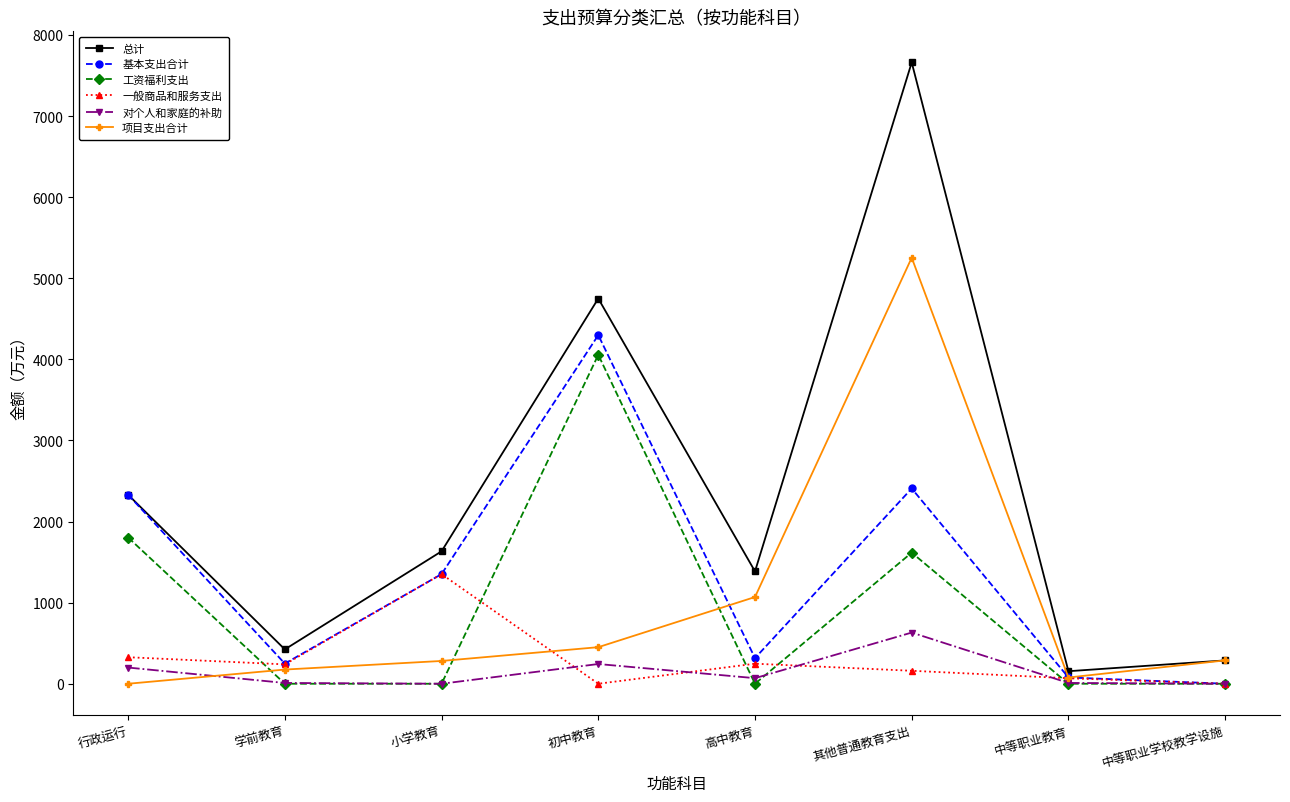

What is the spread (max minus min) of values at 中等职业教育?

154.6